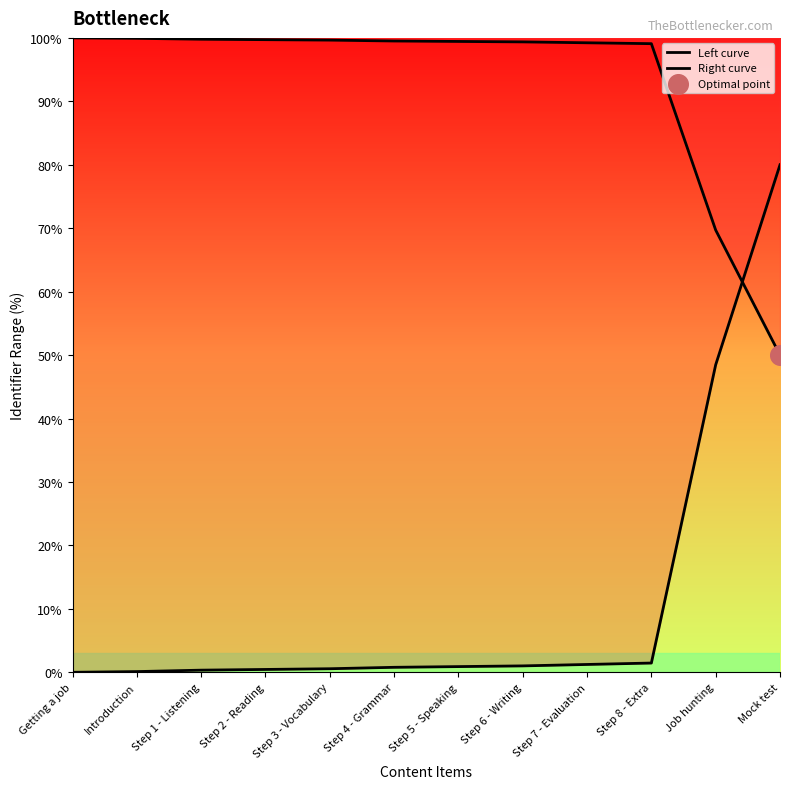

Which series has the largest total across all categories?

Left curve